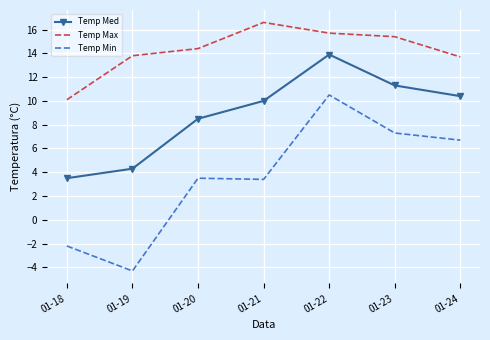

At which label does Temp Max reach its peak?

01-21